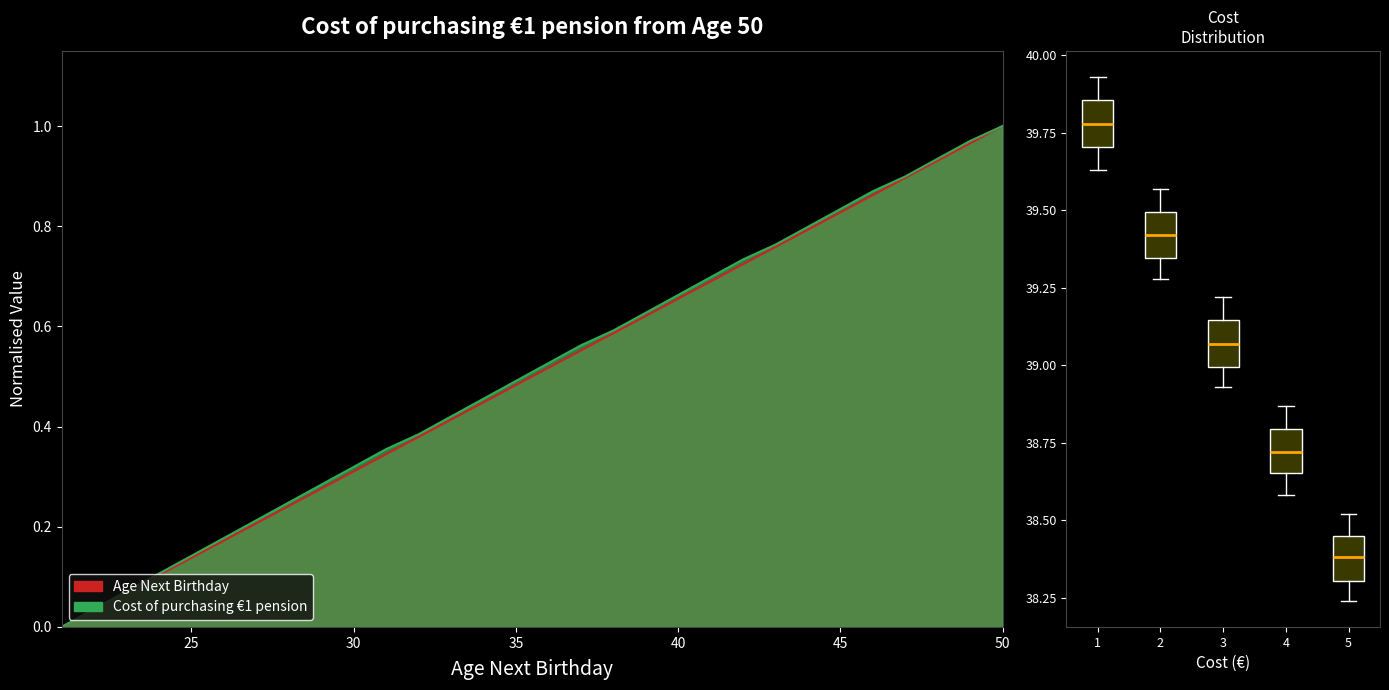

Reading right to left, list all the values displayed in this chart.

Age Next Birthday: 1.0	1.0	0.9	0.9	0.9	0.8	0.8	0.8	0.7	0.7	0.7	0.6	0.6	0.6	0.5	0.5	0.4	0.4	0.4	0.3	0.3	0.3	0.2	0.2	0.2	0.1	0.1	0.1	0.0	0.0
Cost of purchasing: 1.0	1.0	0.9	0.9	0.9	0.8	0.8	0.8	0.7	0.7	0.7	0.6	0.6	0.6	0.5	0.5	0.5	0.4	0.4	0.4	0.3	0.3	0.2	0.2	0.2	0.1	0.1	0.1	0.0	0.0